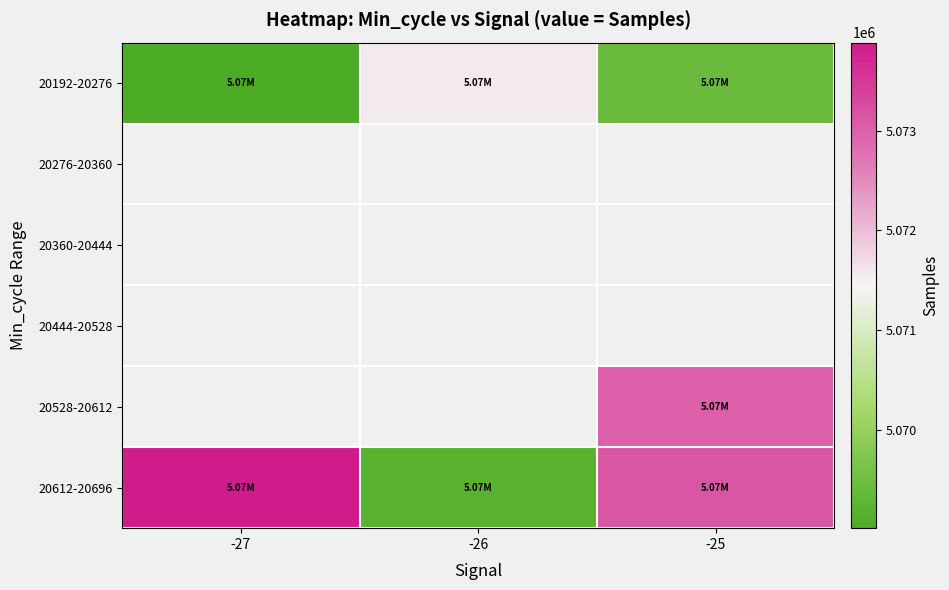

What is the smallest value displayed?

5069012.0